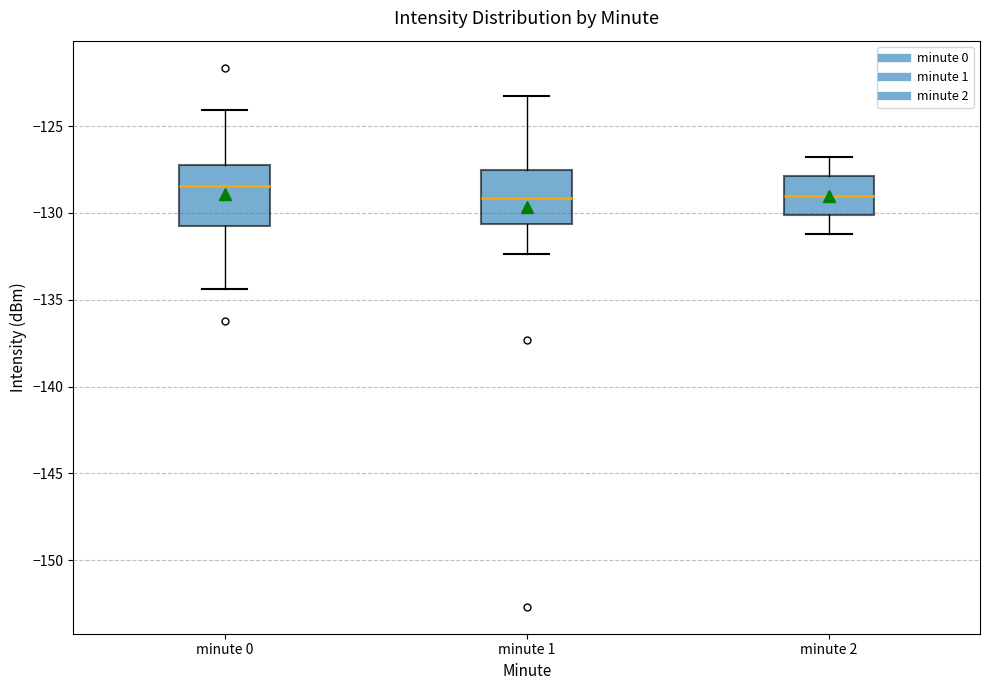

Reading left to right, read every box against the y-axis: the position of its median line, the range the box covers, and the ends of its whiskers. The values are not printed on the chart, so give them approximately, as read against the axis.

minute 0: median -128.5, box -131.0 to -127.5, whiskers -134.5 to -124.0
minute 1: median -129.0, box -130.5 to -127.5, whiskers -132.5 to -123.5
minute 2: median -129.0, box -130.0 to -128.0, whiskers -131.0 to -127.0